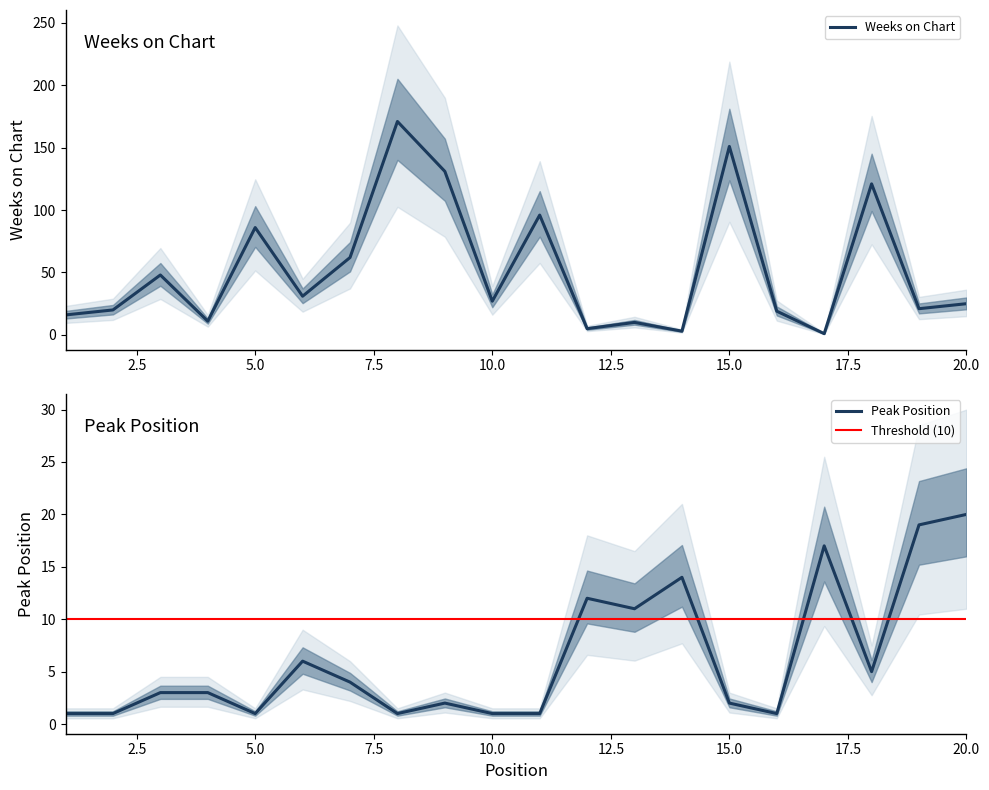

At which category does Peak Position reach its first local peak?

6